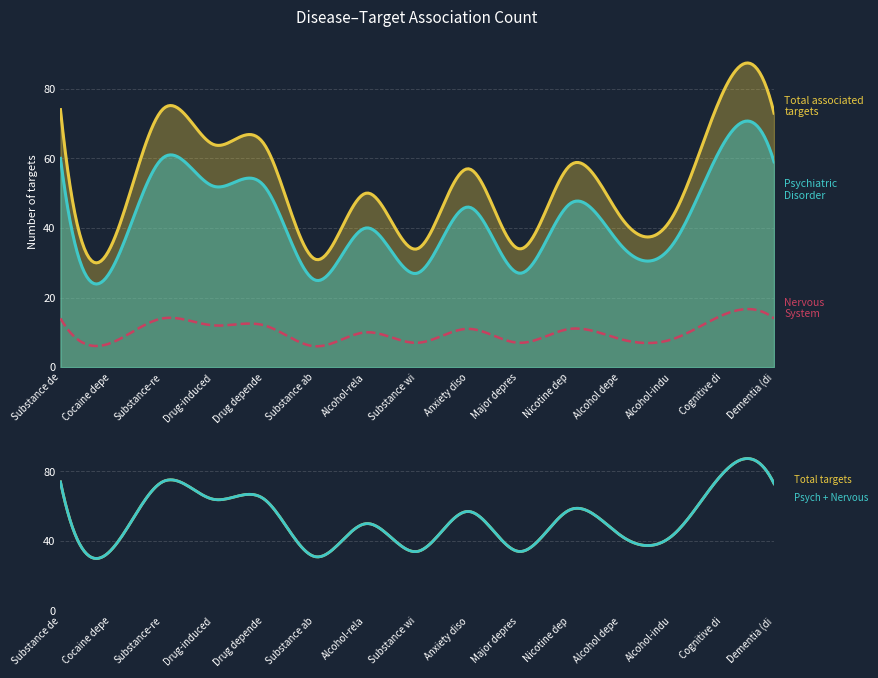

What is the label of the 11th point from the left?

Nicotine dependence